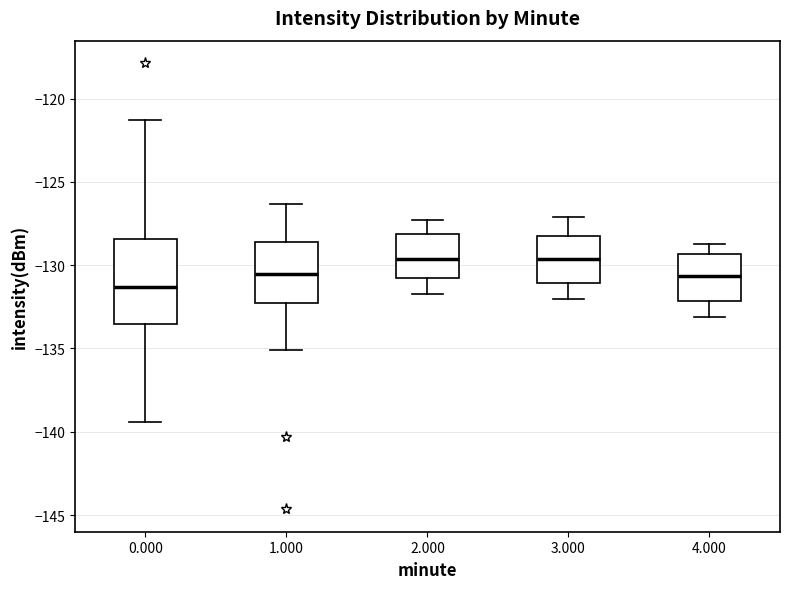

Which box is the tallest, from its lower edge to its upper edge?

0.000